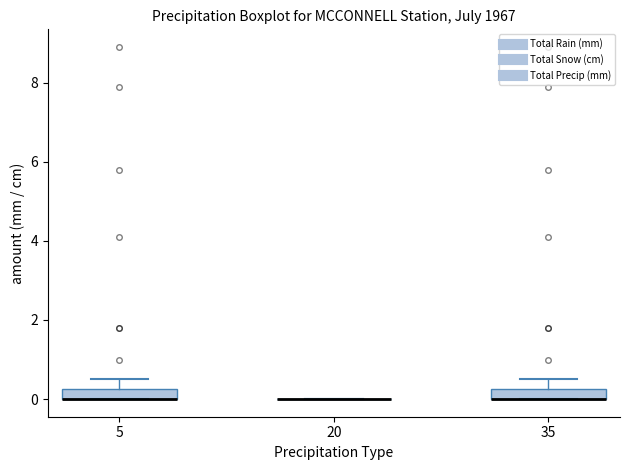

Where is the upper edge of the box at x = 35 on the y-axis? The values are not printed on the chart, so give them approximately, as read against the axis.

0.2